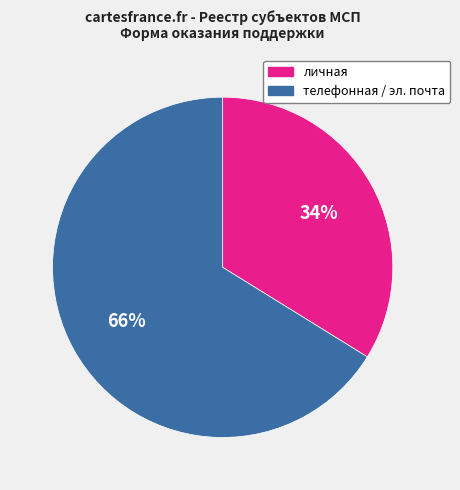

True or false: личная accounts for 34% of the total.

True